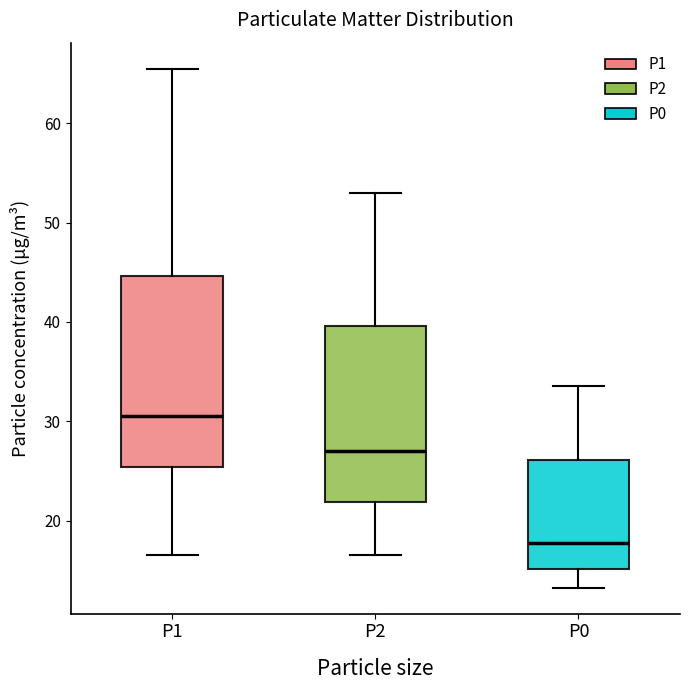

Reading left to right, read every box against the y-axis: the position of its median line, the range the box covers, and the ends of its whiskers. The values are not printed on the chart, so give them approximately, as read against the axis.

P1: median 31, box 25 to 45, whiskers 17 to 66
P2: median 27, box 22 to 40, whiskers 17 to 53
P0: median 18, box 15 to 26, whiskers 13 to 34